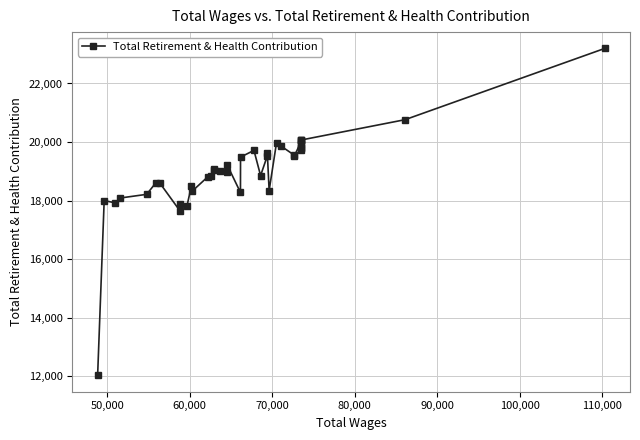

What is the average value?

19019